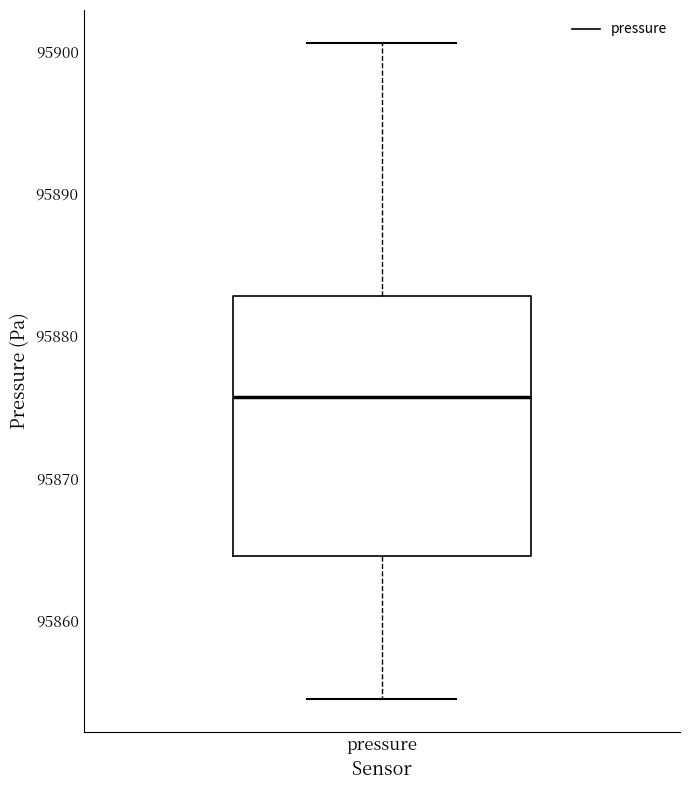

Read this box plot against the y-axis: the position of the median line, the range covered by the box, and the ends of both whiskers. The values are not printed on the chart, so give them approximately, as read against the axis.

median 95876, box 95864 to 95883, whiskers 95854 to 95901